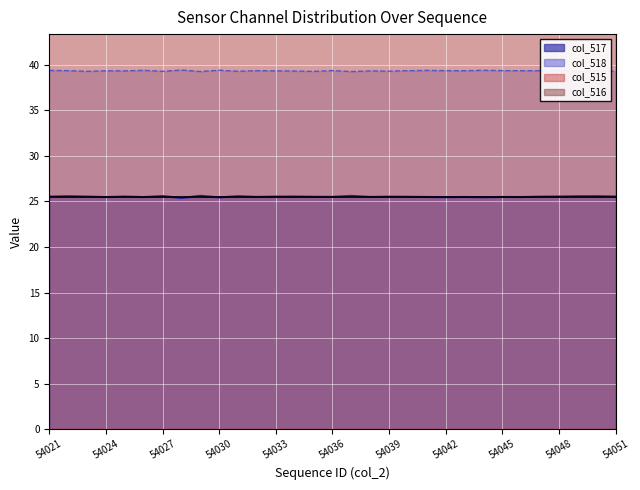

What are all the series names shown in the legend?

col_517, col_518, col_515, col_516